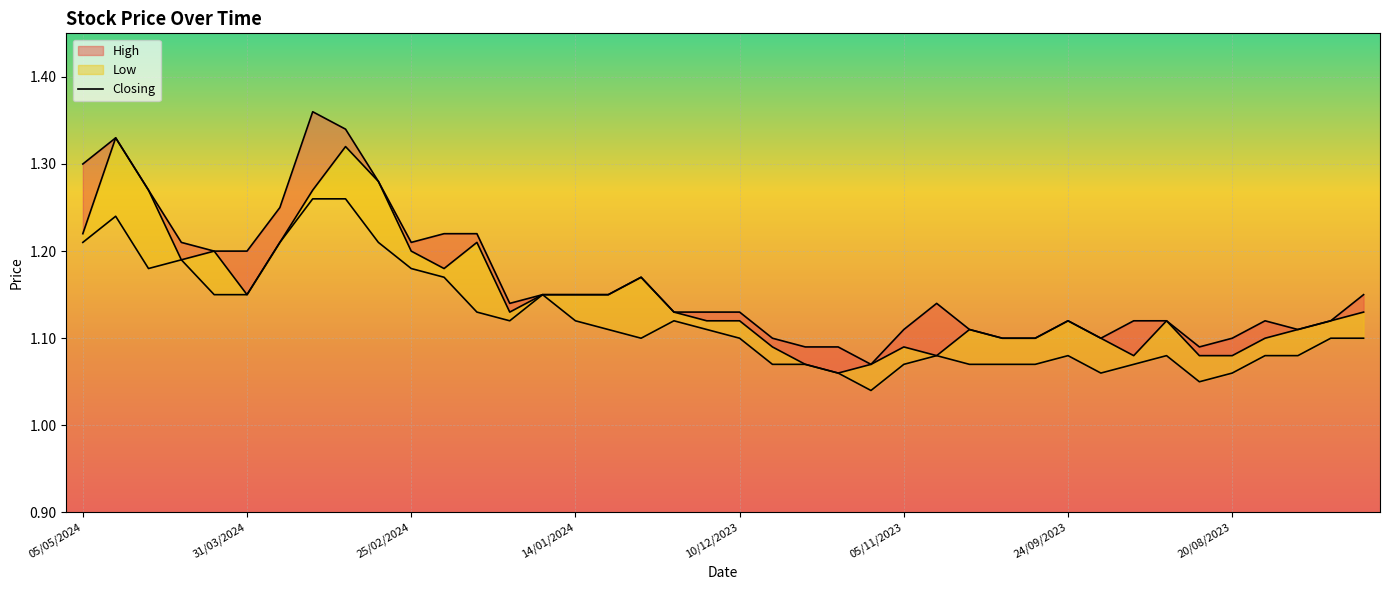

True or false: Low and Closing cross at least once.

False